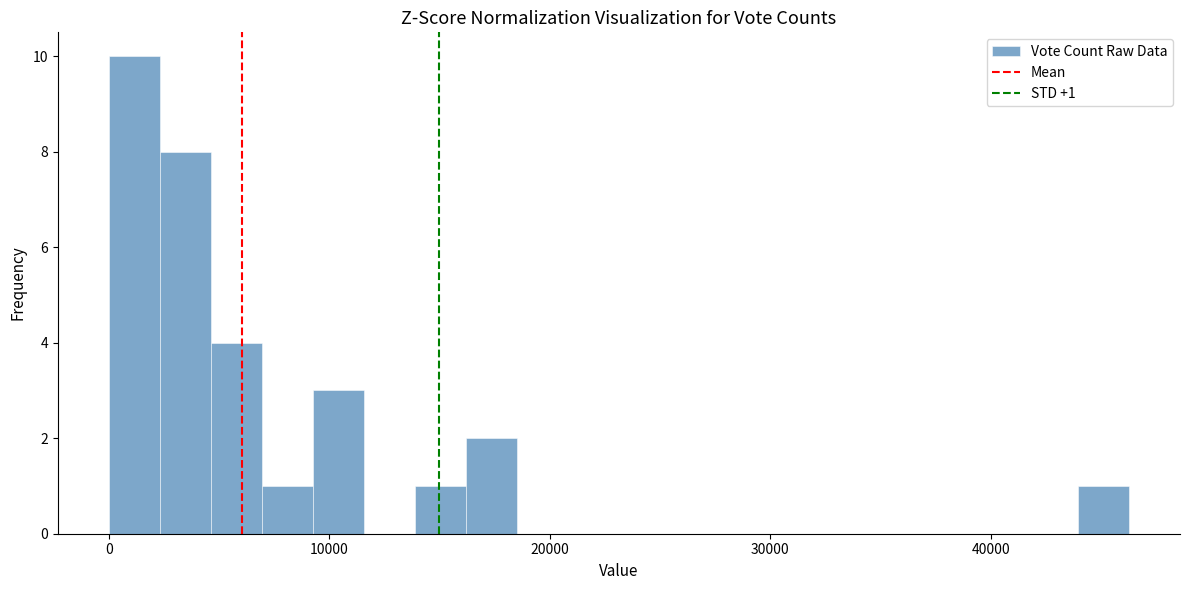

Read against the x-axis, roughly where is the centre of the tallest bar?

1000